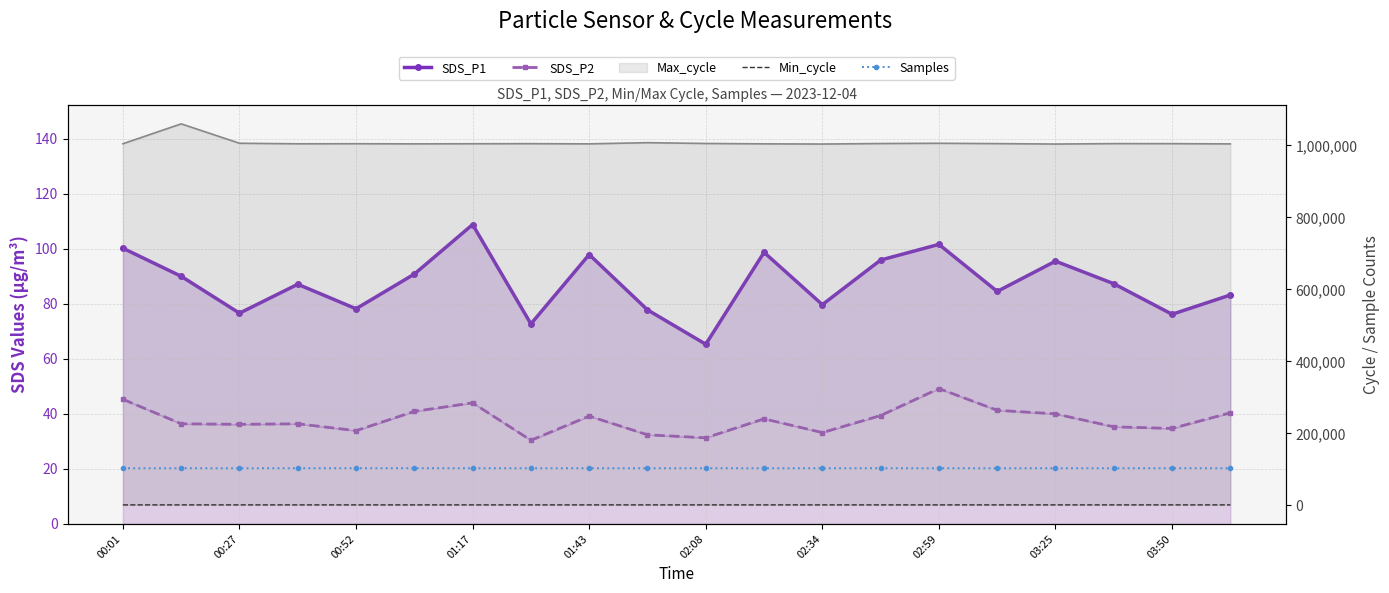

At which label does SDS_P1 first exceed 87?

00:01